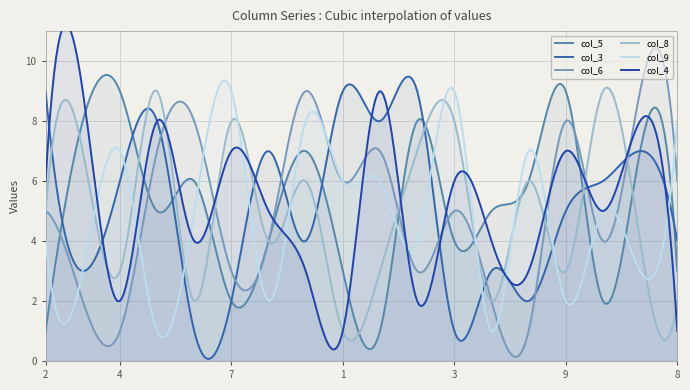

Does the chart have visible grid lines?

Yes